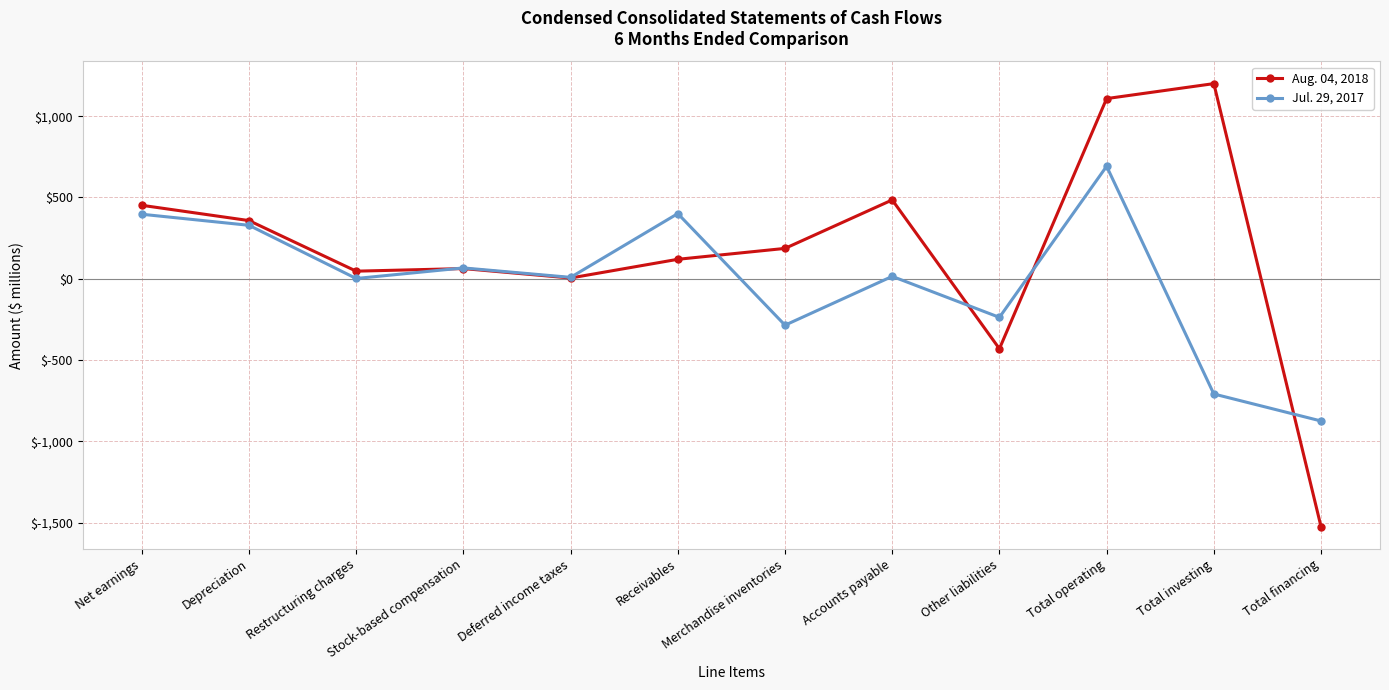

Which series has the largest range (max minus min)?

Aug. 04, 2018